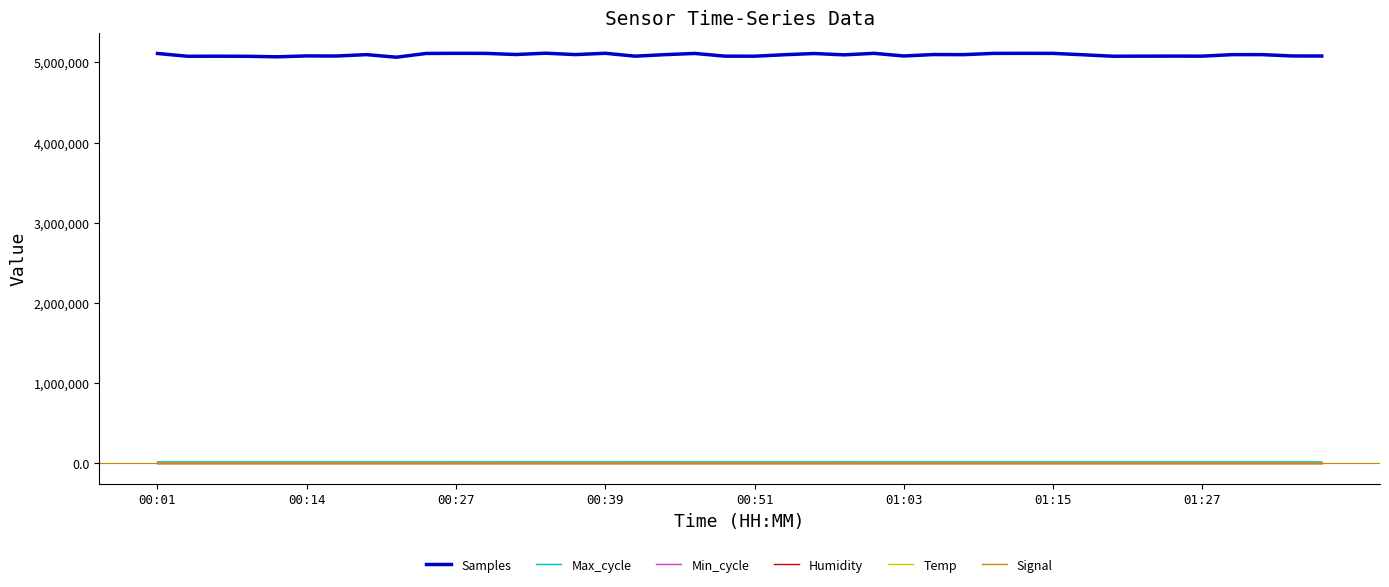

Which series has the largest range (max minus min)?

Samples